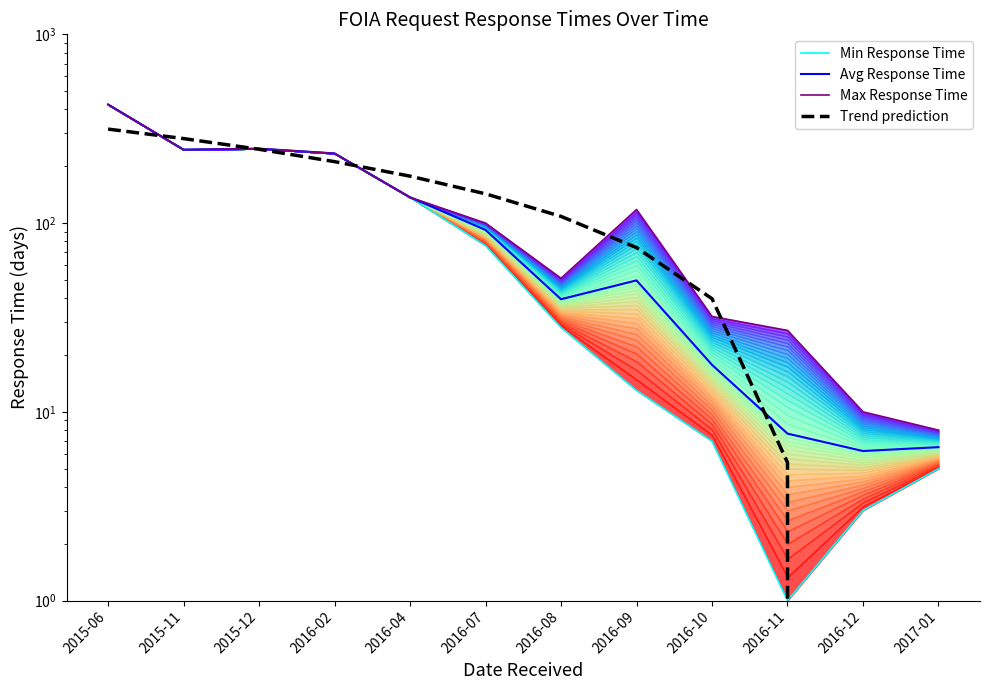

Is it true that Trend prediction equals -25.4 at 2017-01?

False